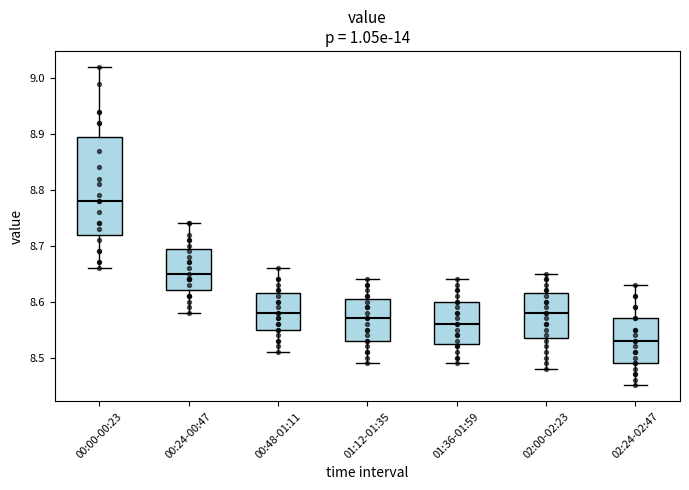

Which box's median line is the highest?

00:00-00:23